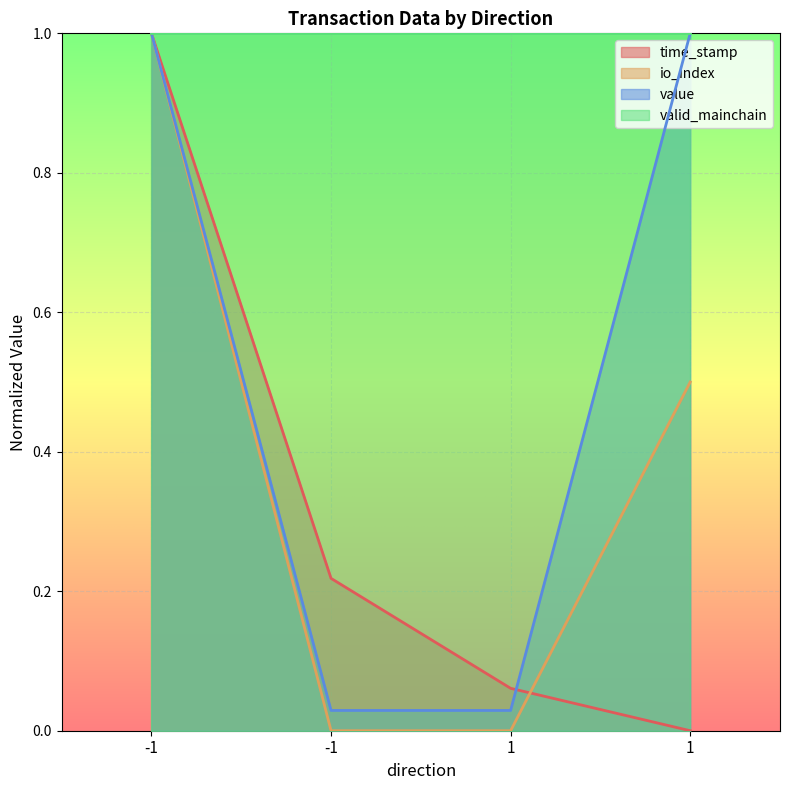

What is the difference between the maximum and minimum values in the time_stamp series?

1.0